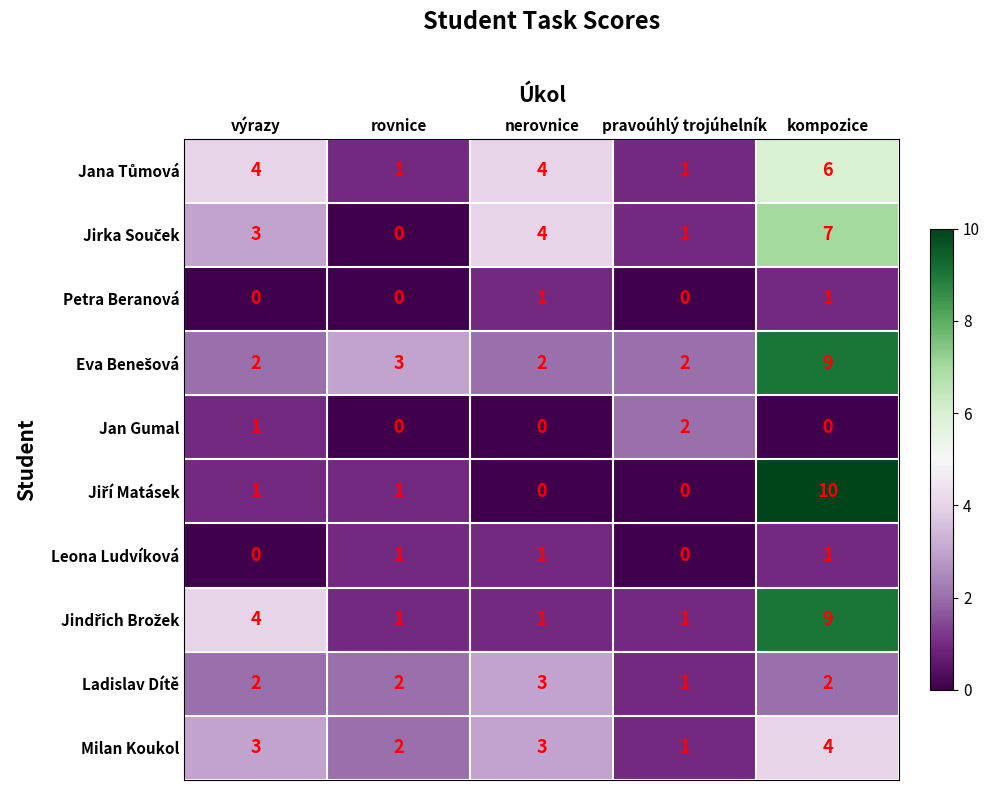

Where is Milan Koukol nearest to the value 2?

rovnice